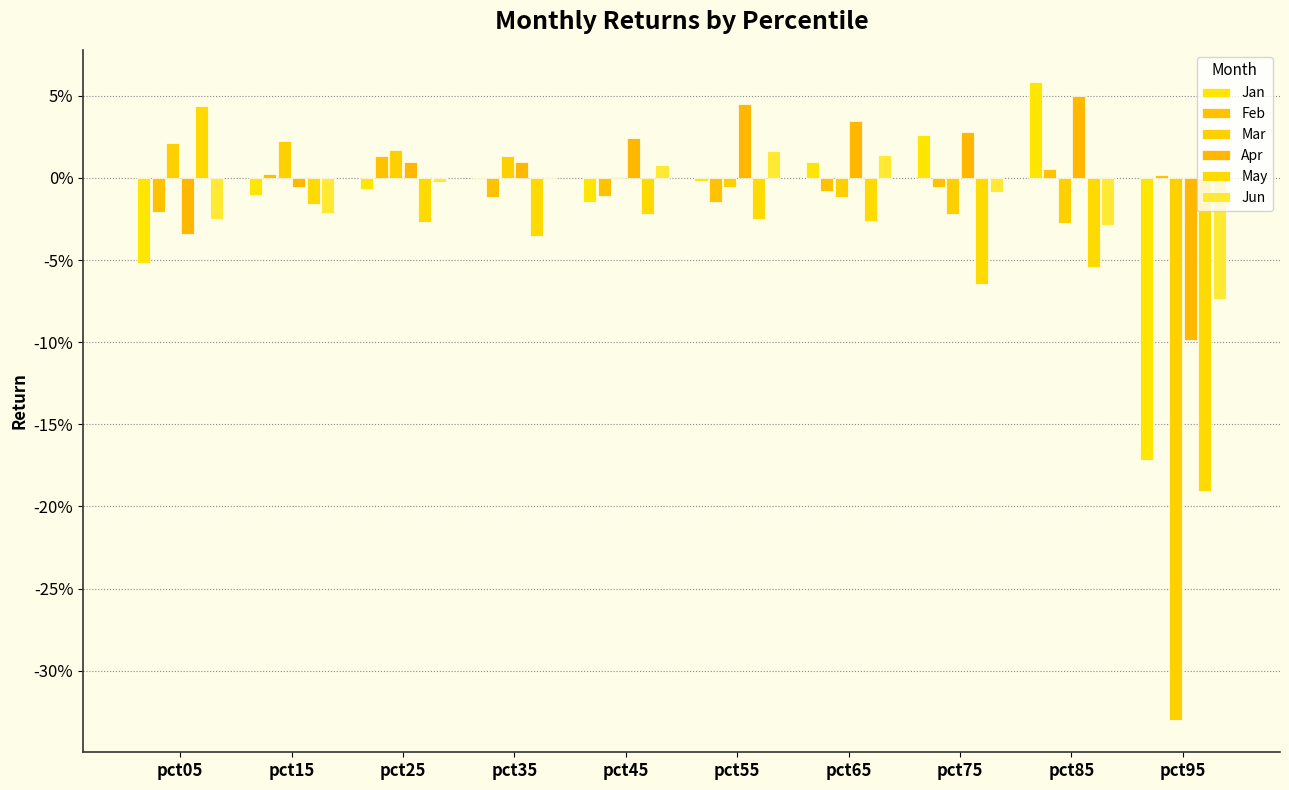

Are the bars grouped side by side (vs. stacked)?

Yes